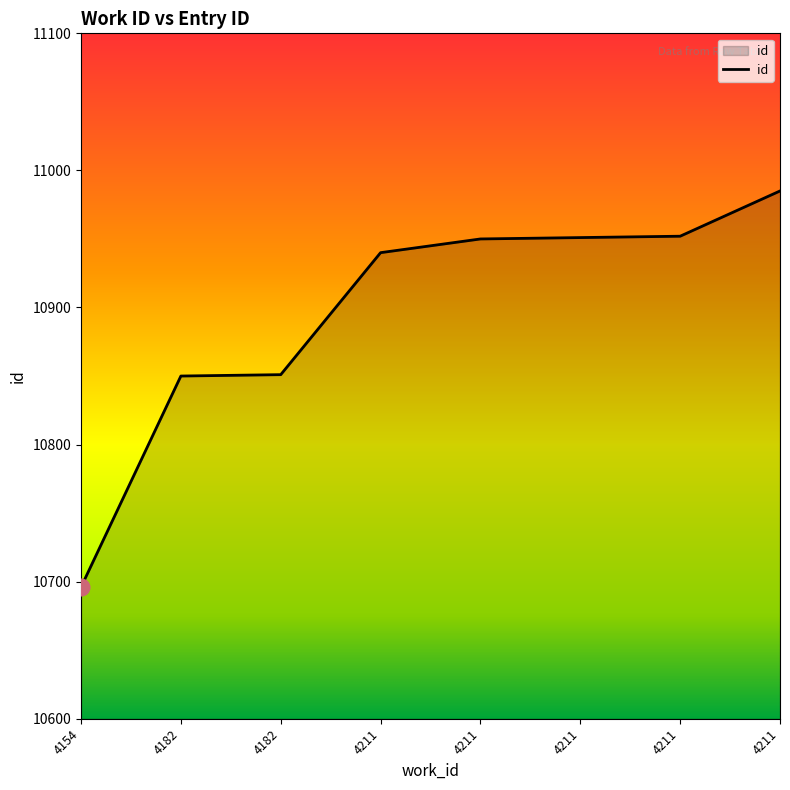

How many lines are shown in the chart?

1